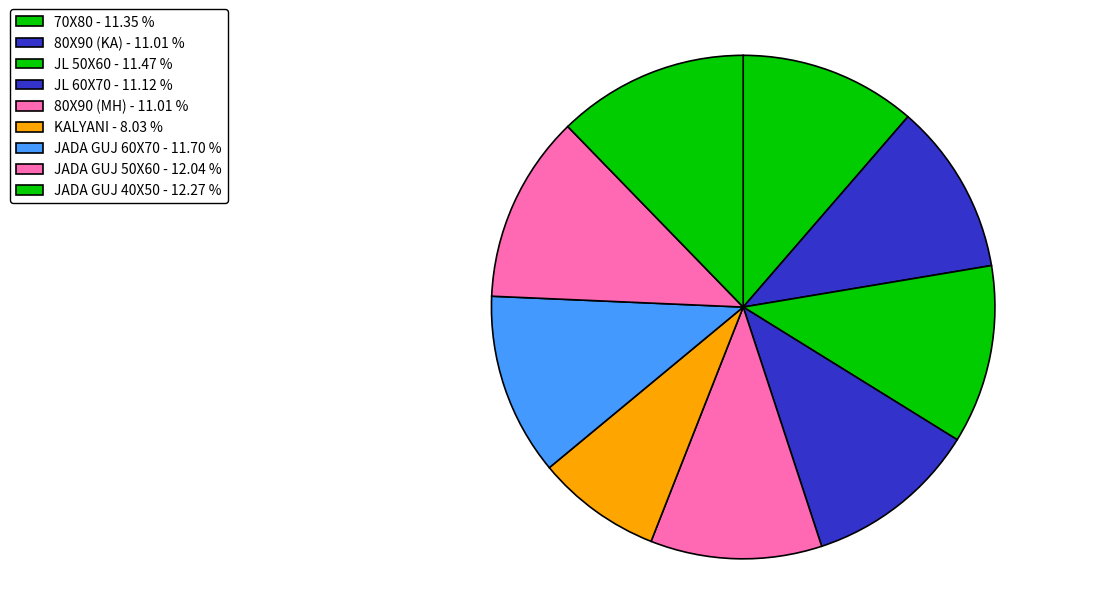

What is the total percentage of JL 60X70 and KALYANI?

19.2%